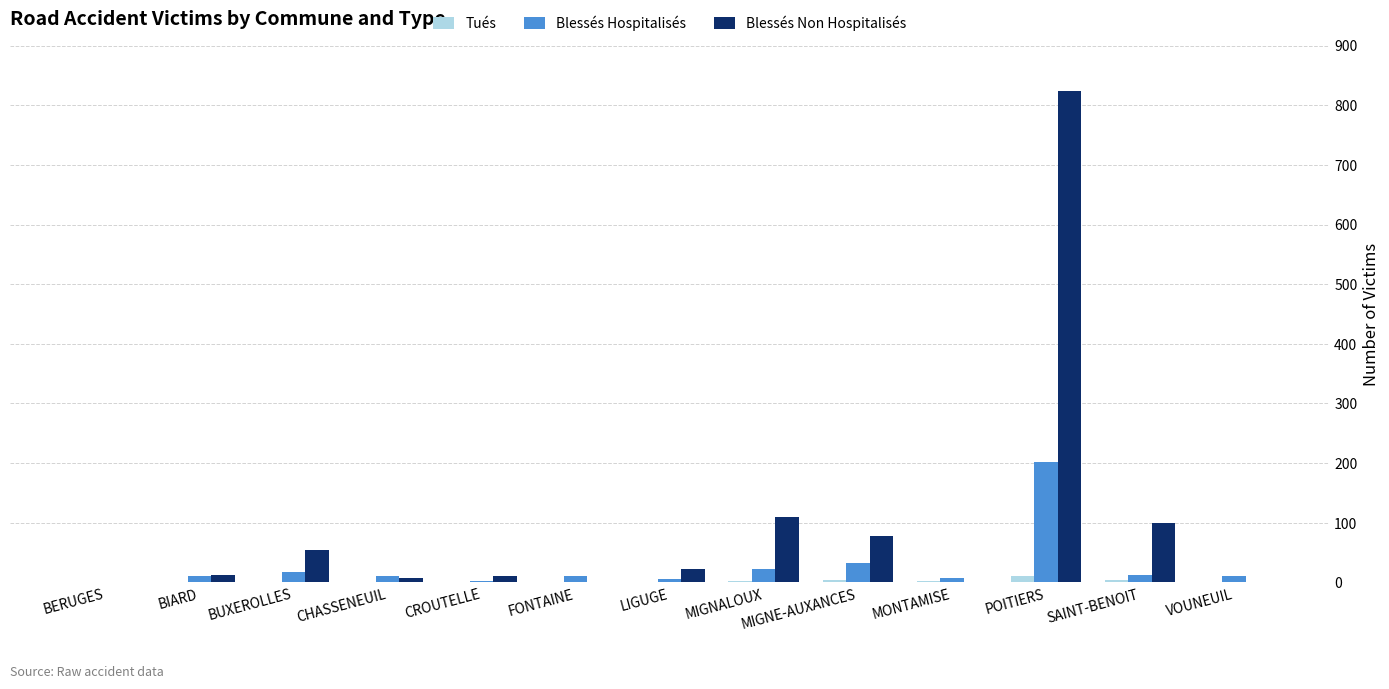

The value of Blessés Hospitalisés at MIGNALOUX is 23. True or false?

True